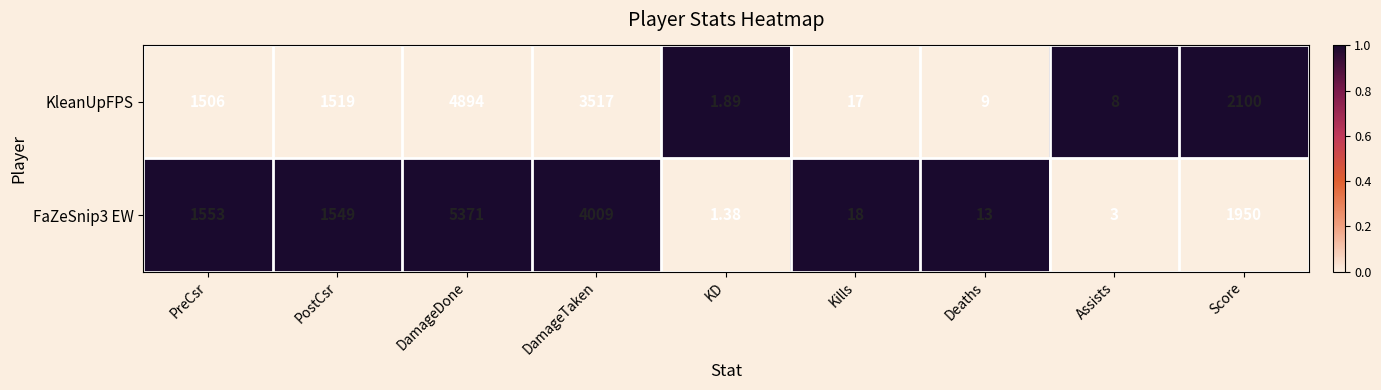

Which category has the lowest value across all series?

KD